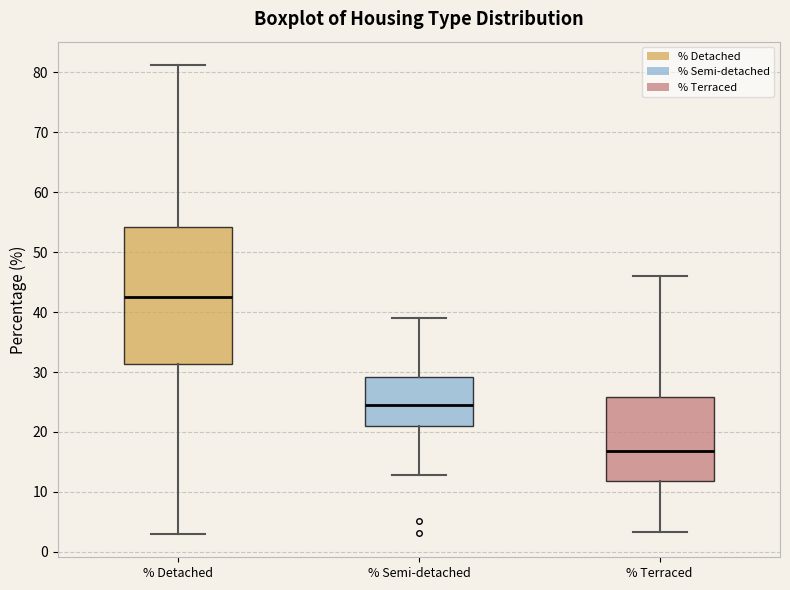

Reading left to right, transcribe this box plot: for each box, give where its median line is, the range the box spans, and where its two whiskers end, as read against the y-axis. The values are not printed on the chart, so give them approximately, as read against the axis.

% Detached: median 43, box 31 to 54, whiskers 3 to 81
% Semi-detached: median 24, box 21 to 29, whiskers 13 to 39
% Terraced: median 17, box 12 to 26, whiskers 3 to 46